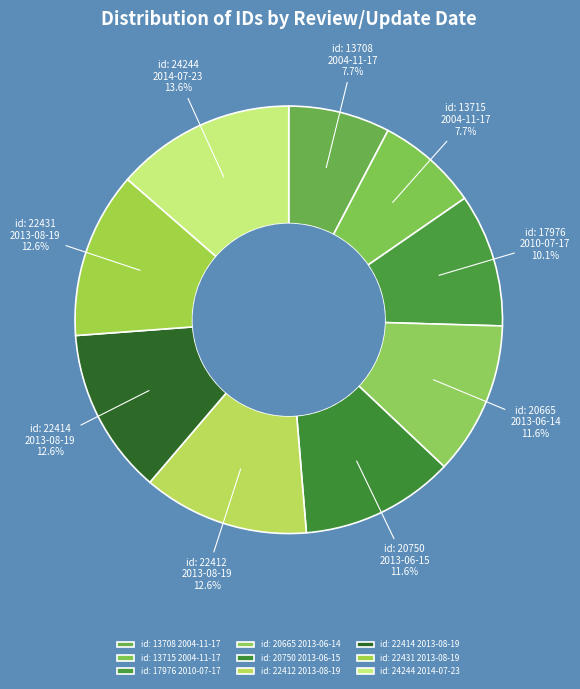

To the nearest percent, what is the average slice percentage?

11%